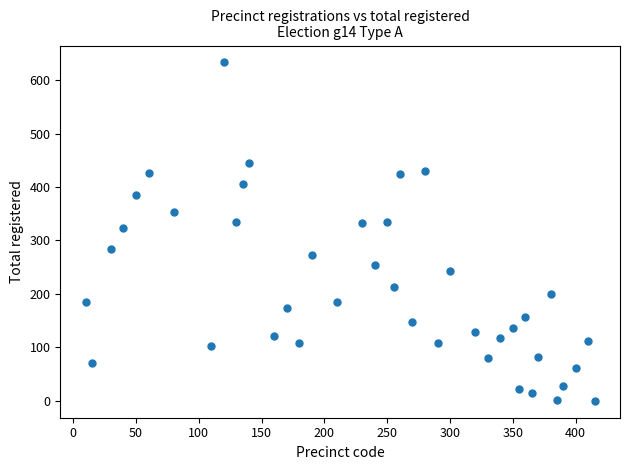

What Y value in the scatter plot is closest to 316?

323